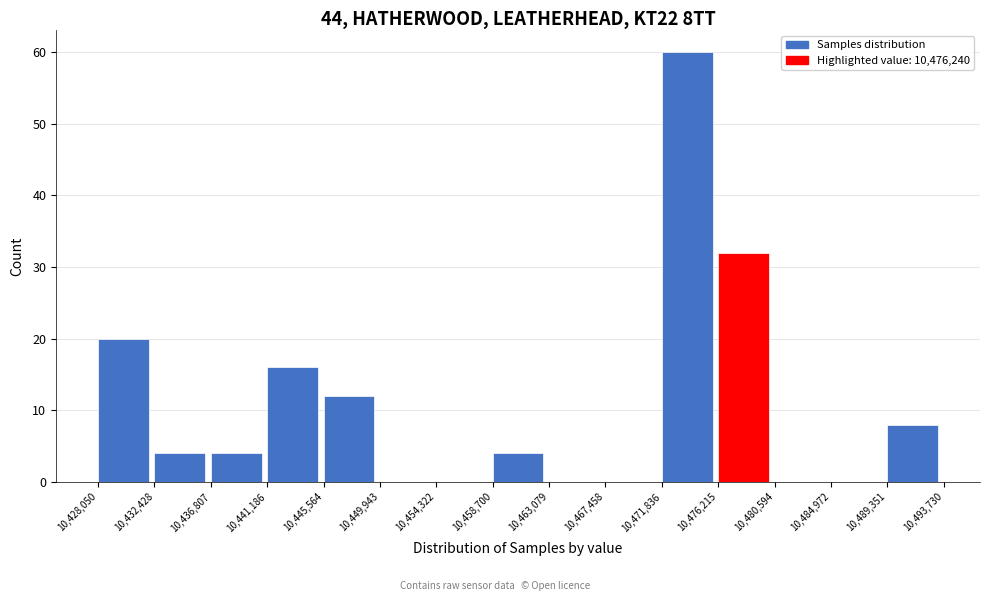

Which range on the x-axis has the tallest bar?

10,471,836 to 10,476,215